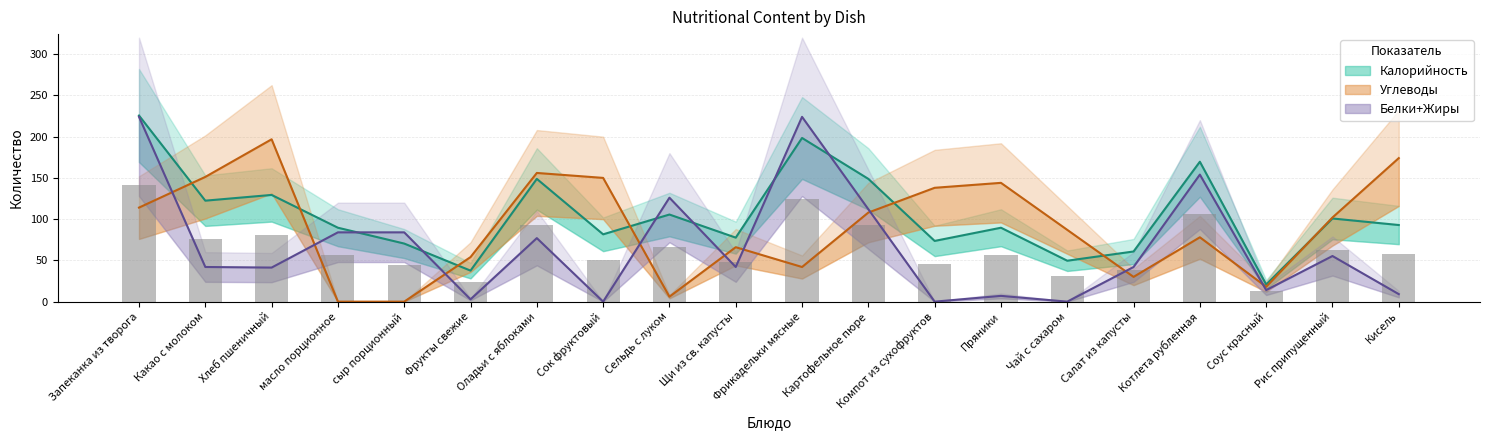

Rank the series at Пряники from lowest to highest value.

Белки+Жиры (ср.), Калорийность (бар), Калорийность (ср.), Углеводы (ср.)